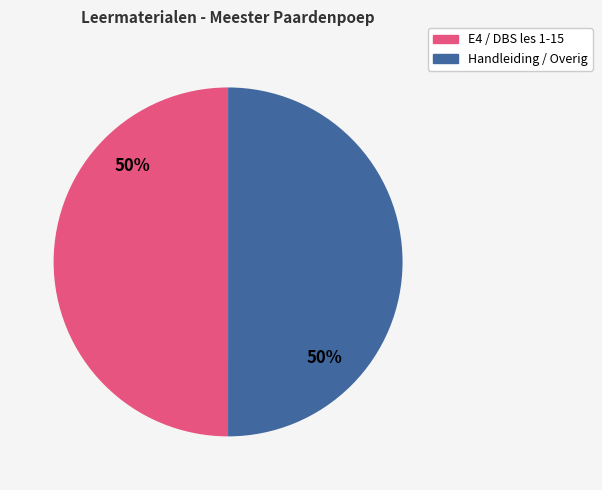

To the nearest percent, what is the average slice percentage?

50%